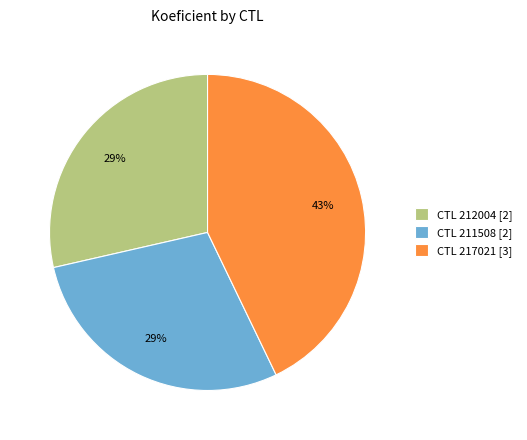

Is it true that CTL 217021 [3] is 57% of the pie?

False